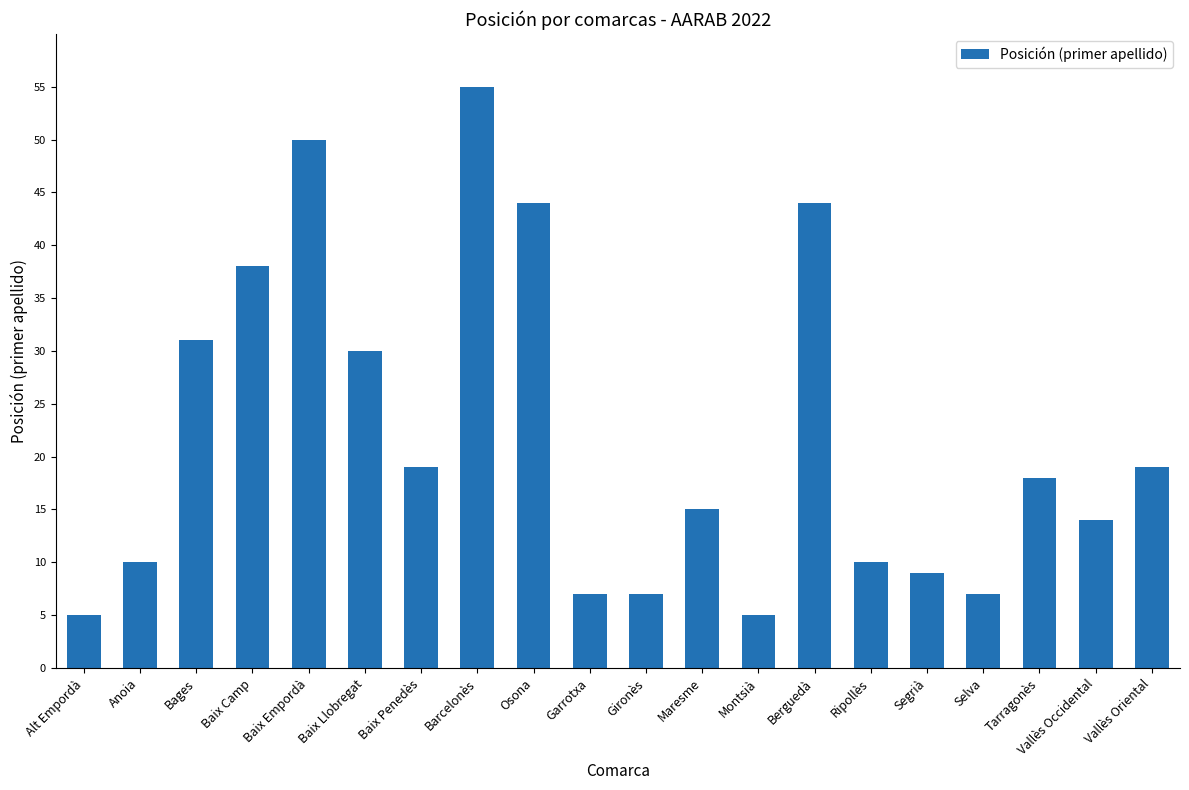

Does the chart contain any negative values?

No